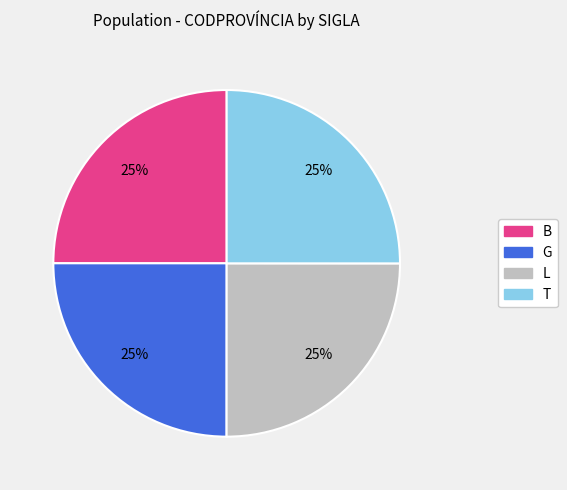

How many slices are in this pie chart?

4